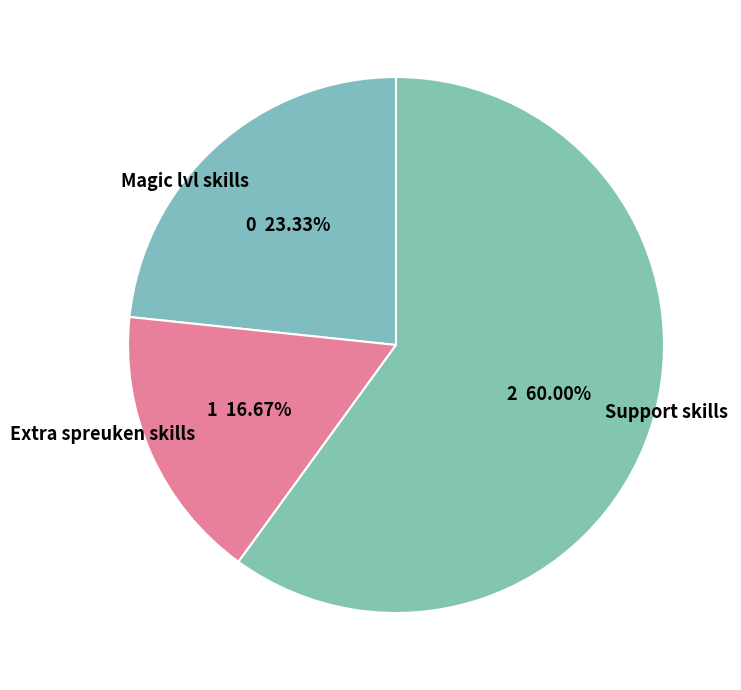

Rank the categories by value from lowest to highest.

Extra spreuken skills, Magic lvl skills, Support skills